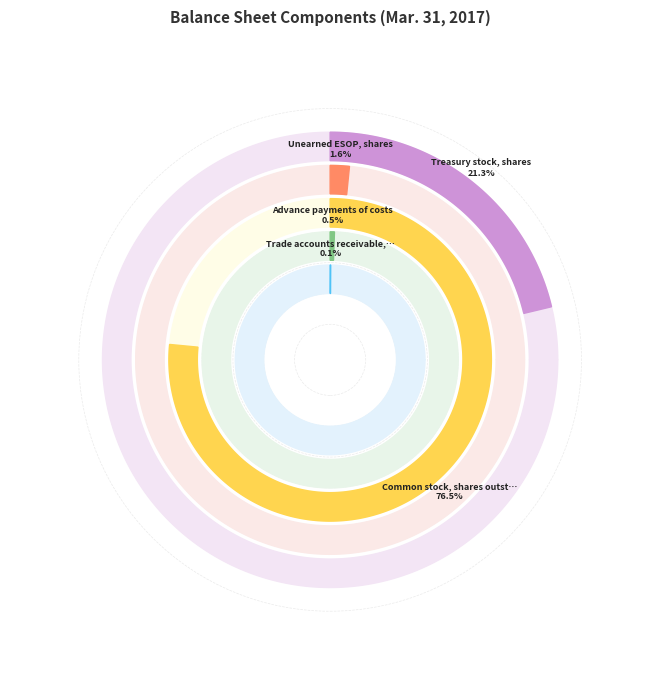

What is the change in value from Common stock, shares outstanding to Treasury stock, shares?

-1712768